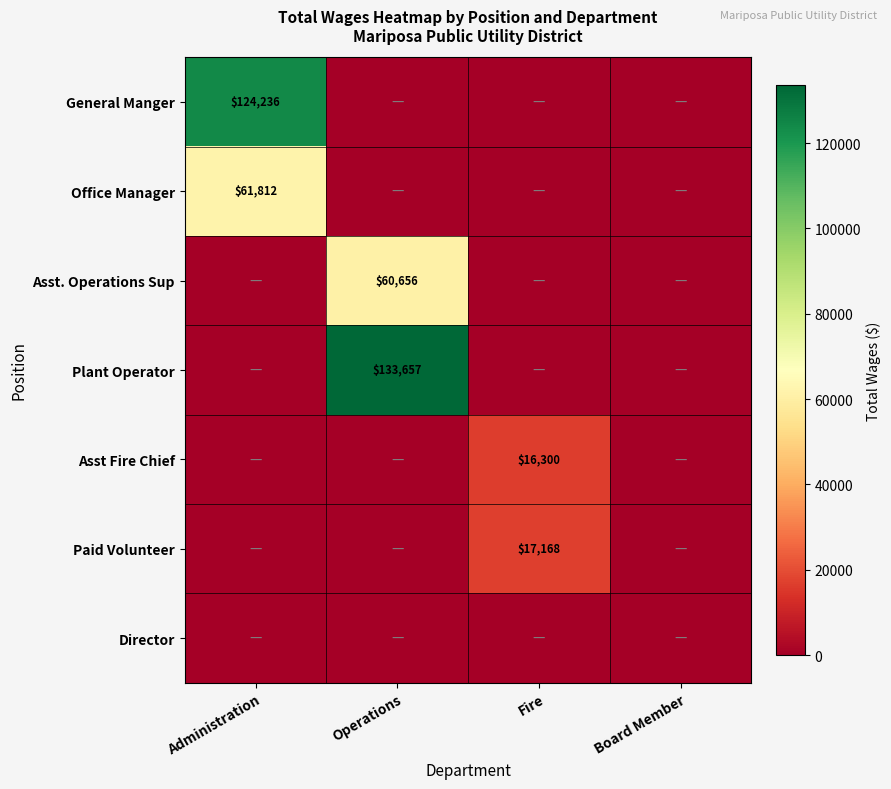

True or false: Plant Operator has a value of 190117 at Operations.

False